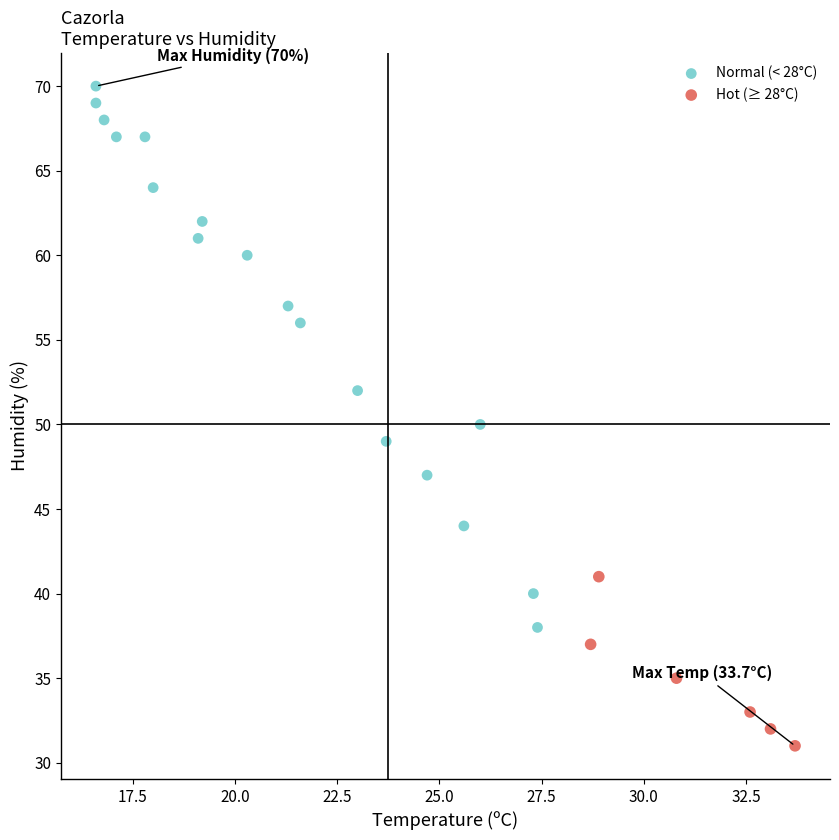

Which series reaches the maximum Y coordinate?

Normal (< 28°C)